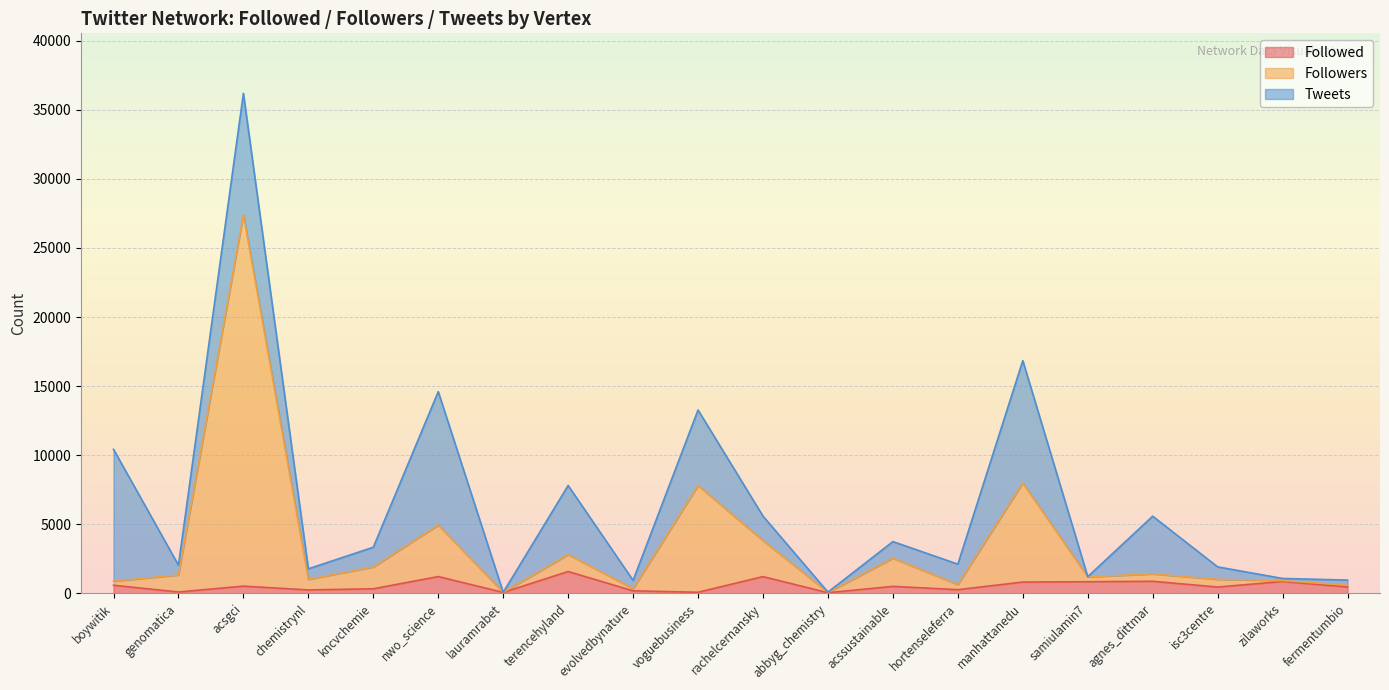

Is it true that Followed equals 1217 at nwo_science?

True